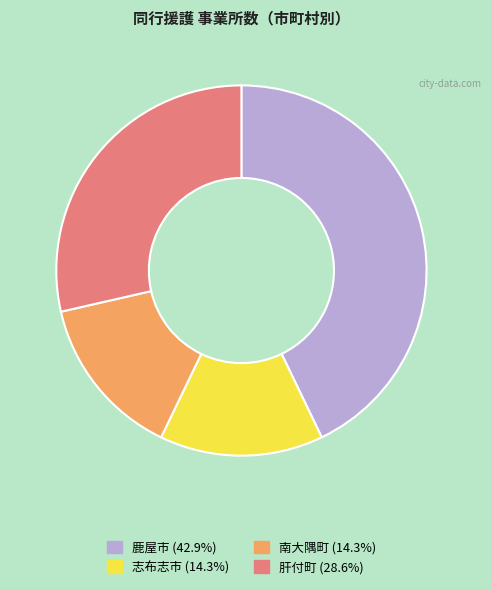

Is there a majority slice in this chart?

No